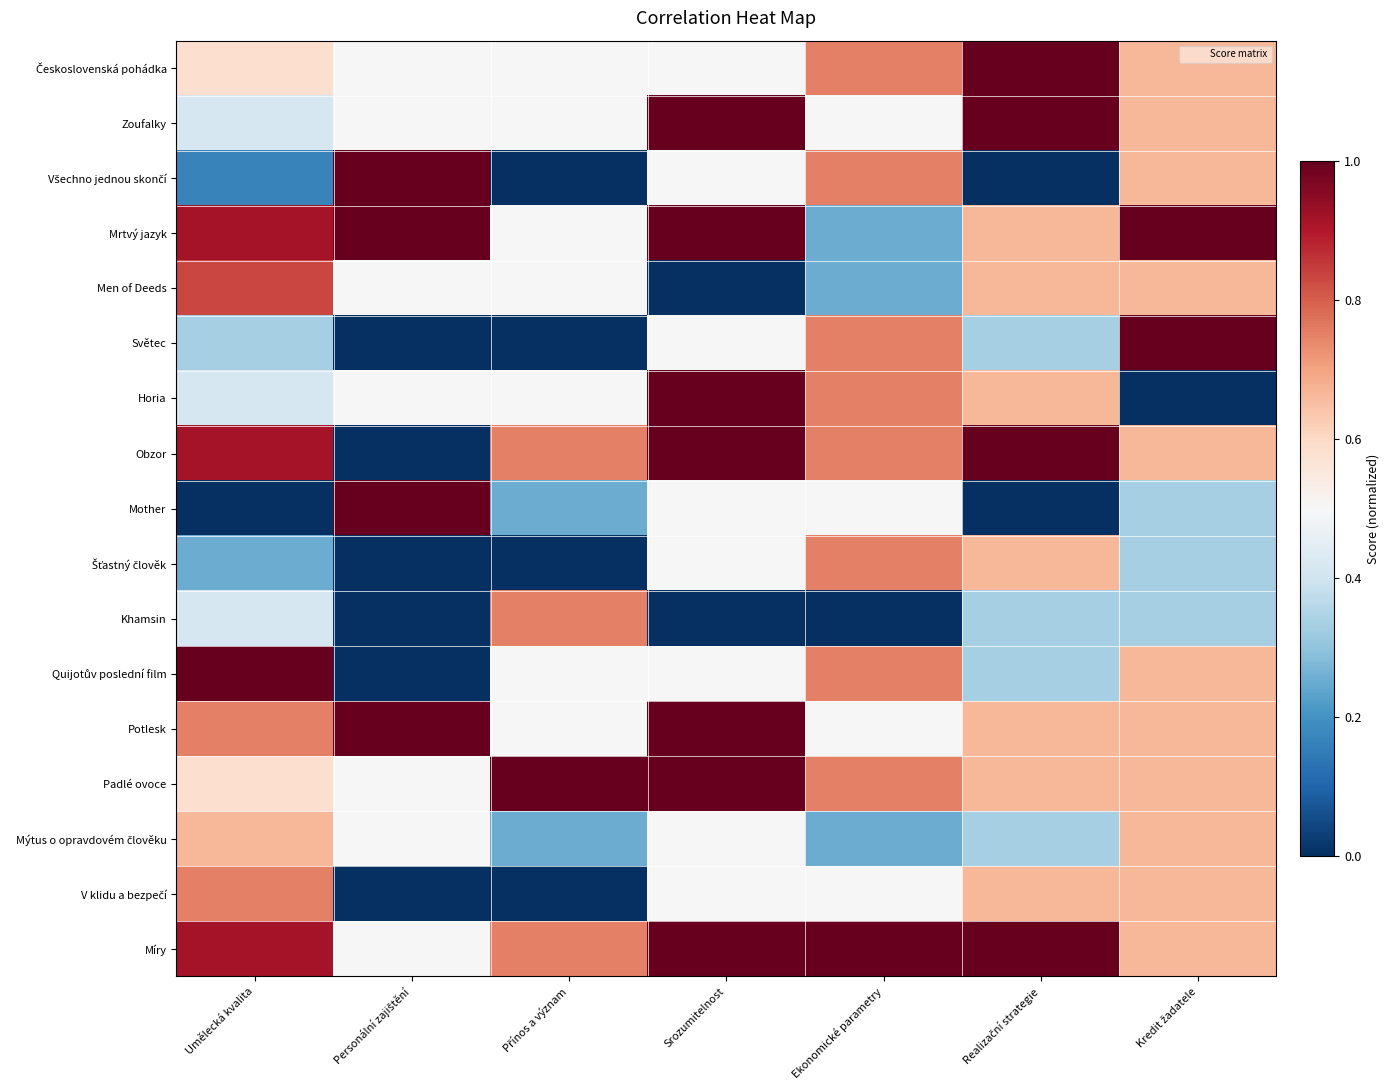

Rank the series at Přínos a význam from highest to lowest value.

Padlé ovoce, Obzor, Khamsin, Míry, Československá pohádka, Zoufalky, Mrtvý jazyk, Men of Deeds, Horia, Quijotův poslední film, Potlesk, Mother, Mýtus o opravdovém člověku, Všechno jednou skončí, Světec, Šťastný člověk, V klidu a bezpečí